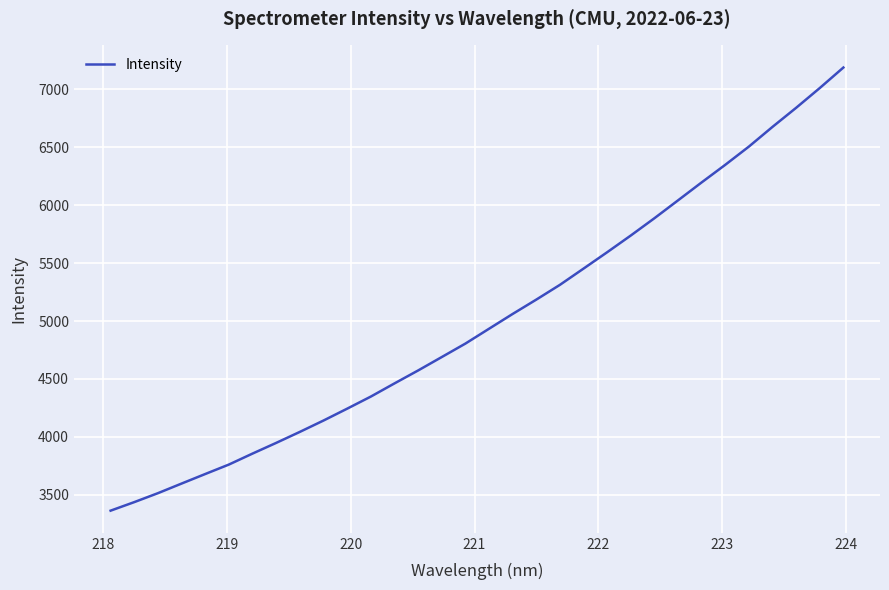

What is the greatest value displayed?

7187.2